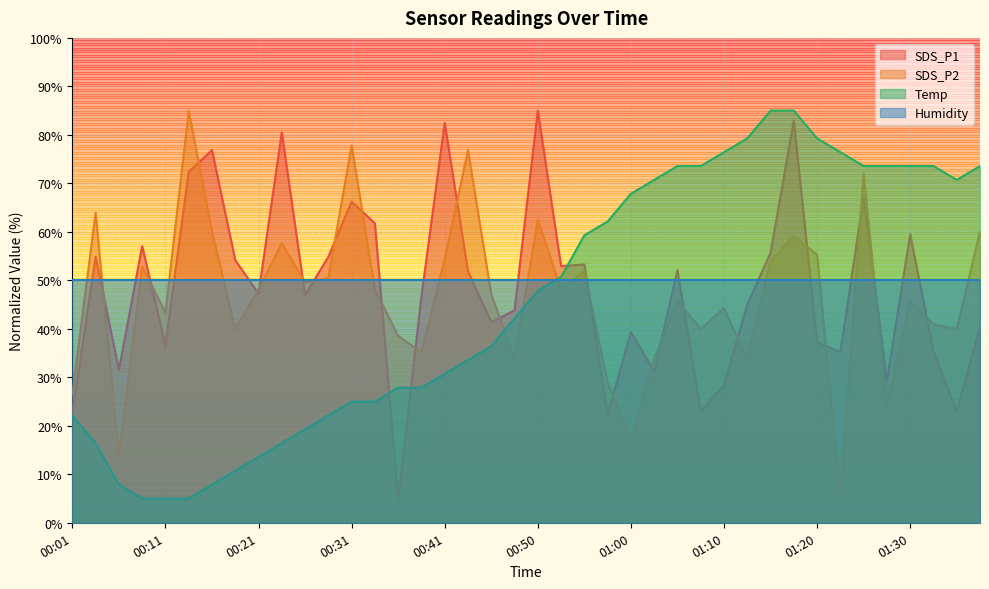

True or false: SDS_P1 and Humidity intersect in this chart.

True